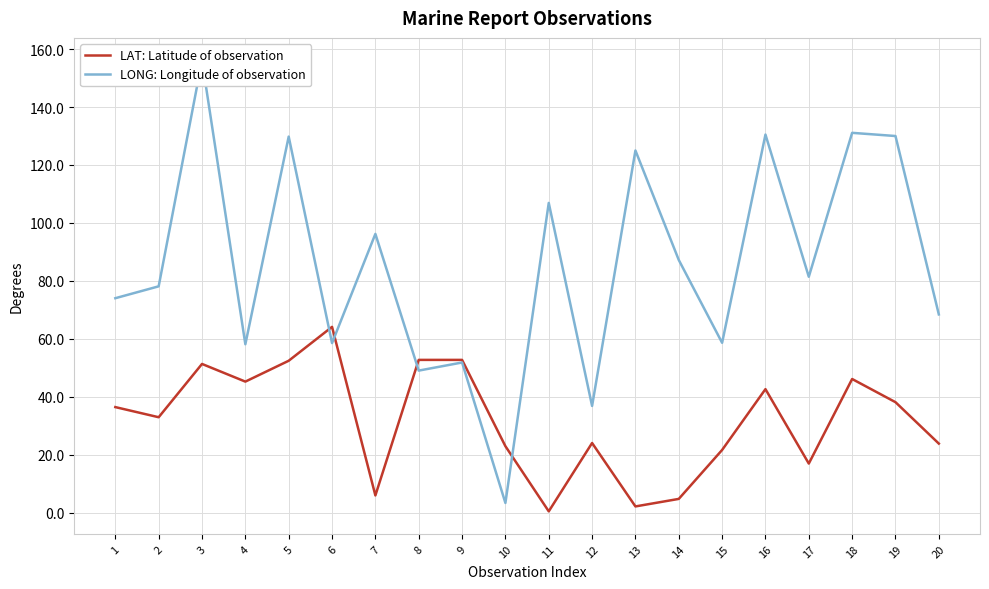

Where does the LONG: Longitude of observation series first go above 81?

3